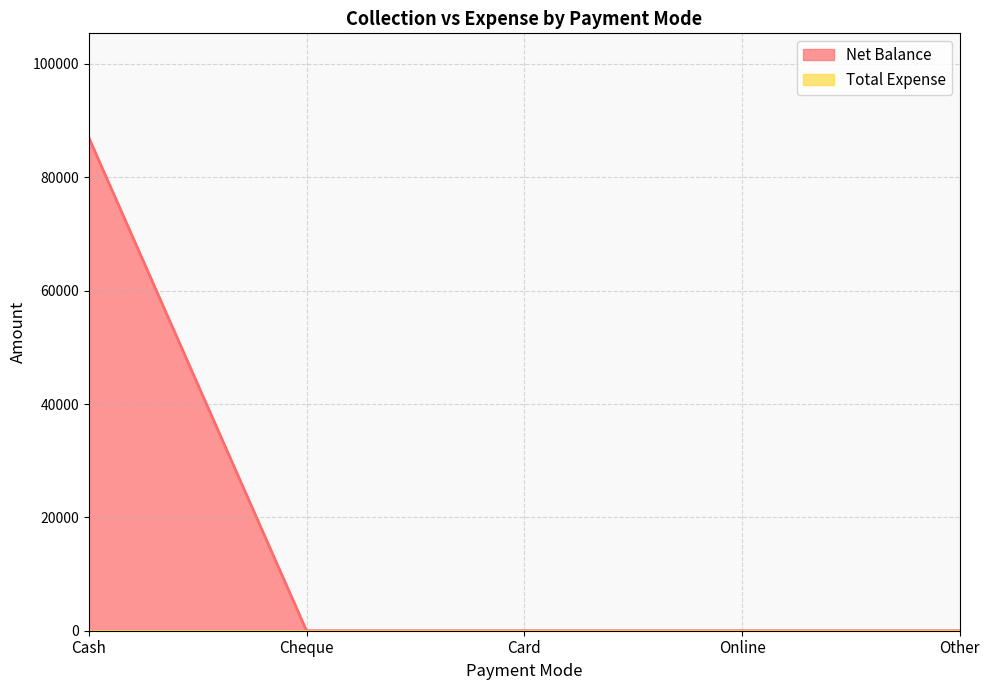

True or false: the data shows 0 at Card.

True